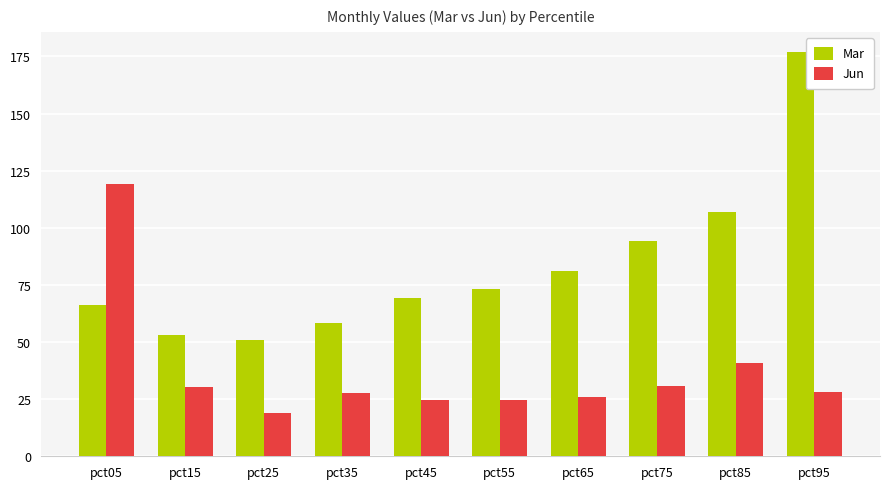

What is the highest value of the Mar series?

176.9